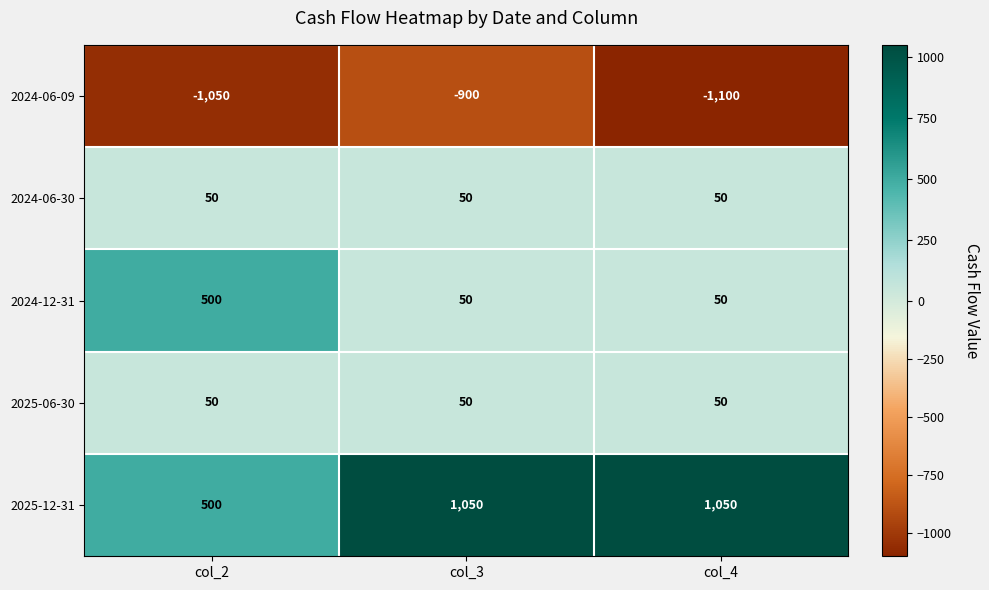

What is the approximate value of 2025-06-30 at col_2?

50